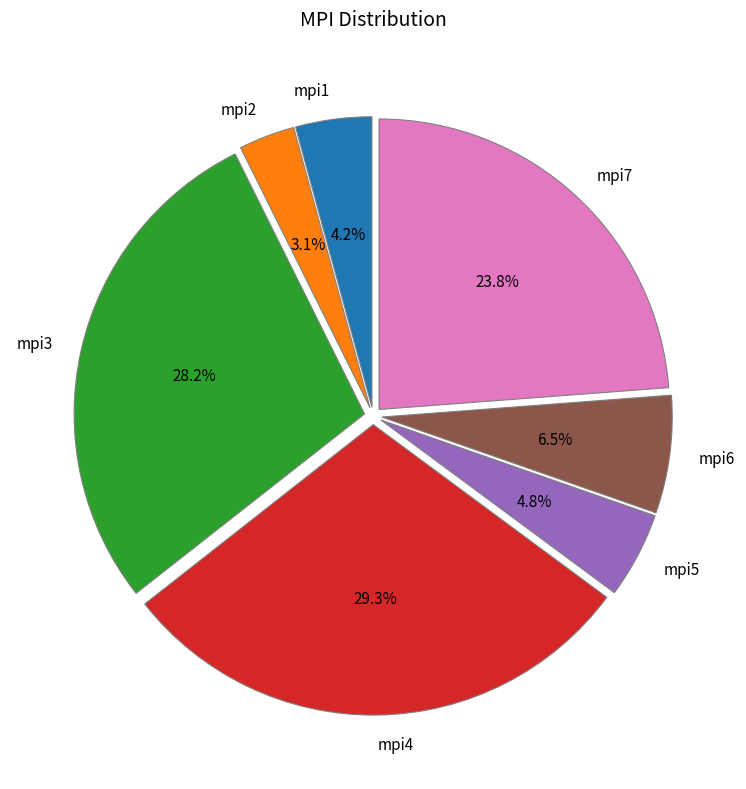

The mpi3 slice represents 34% of the pie. True or false?

False